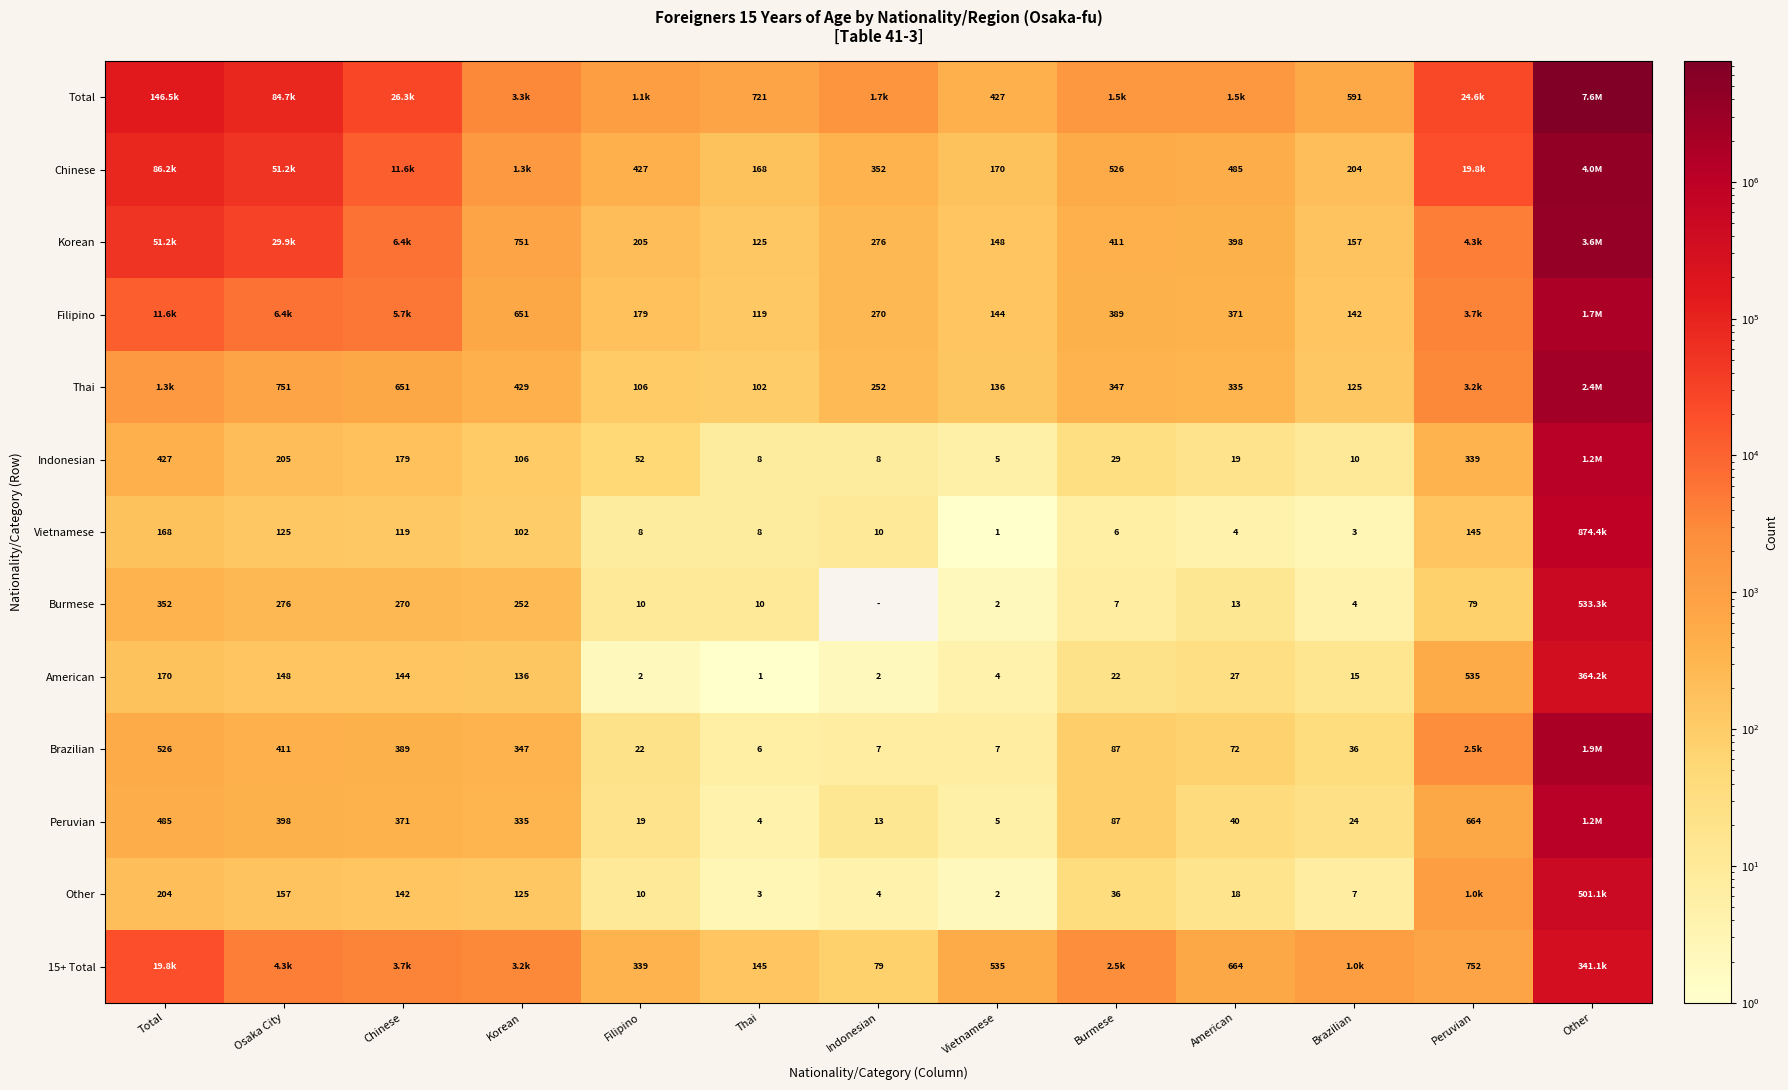

The Chinese series shows 47 at Thai. True or false?

False